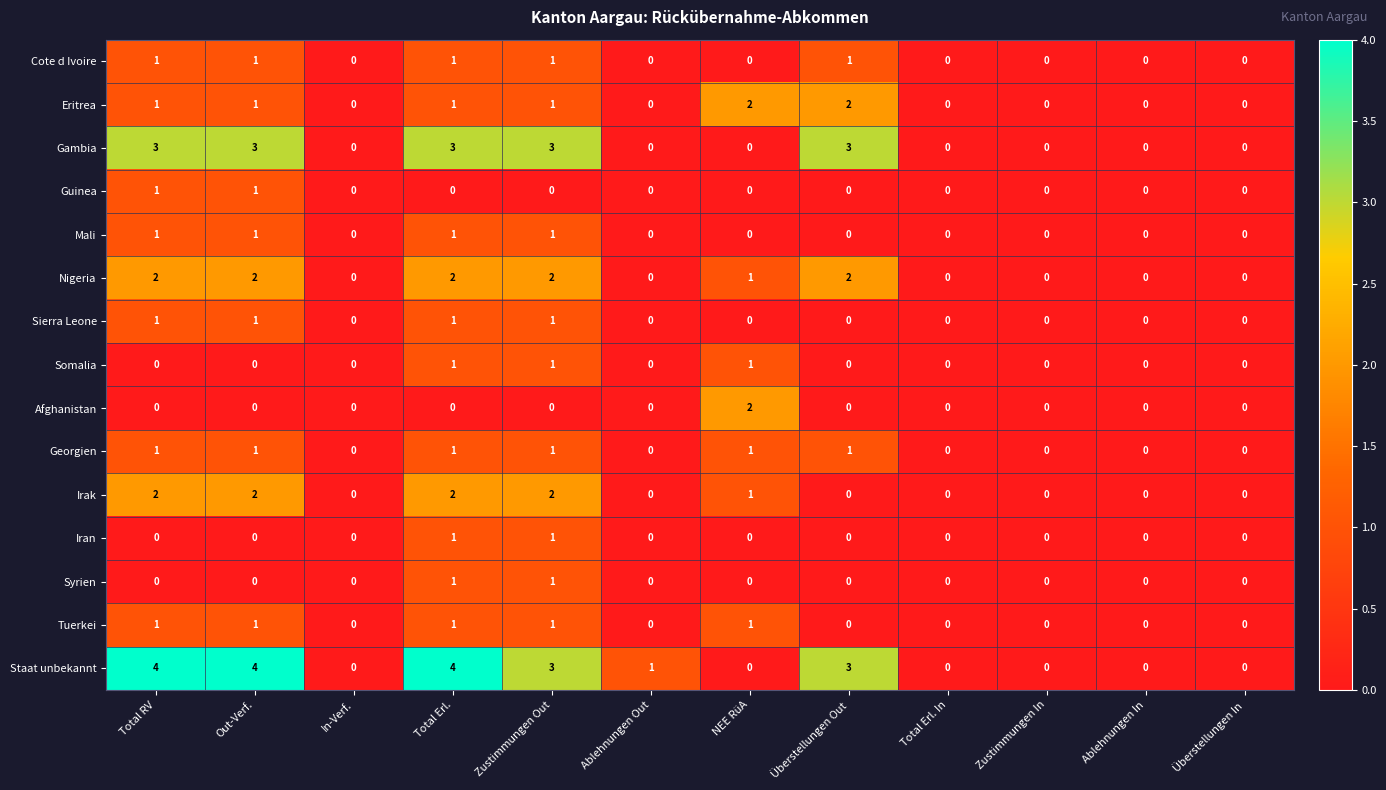

What is the greatest value displayed?

4